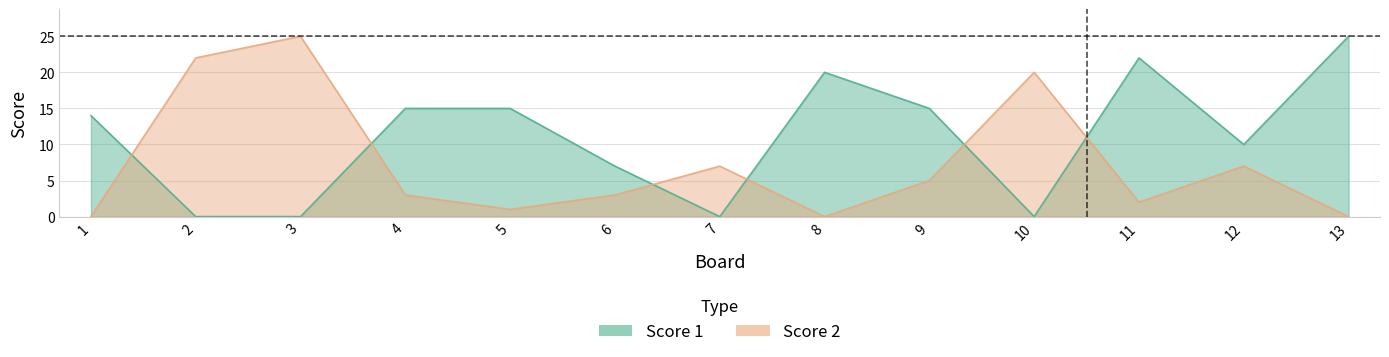

Is it true that Score 1 equals 0 at 2?

True